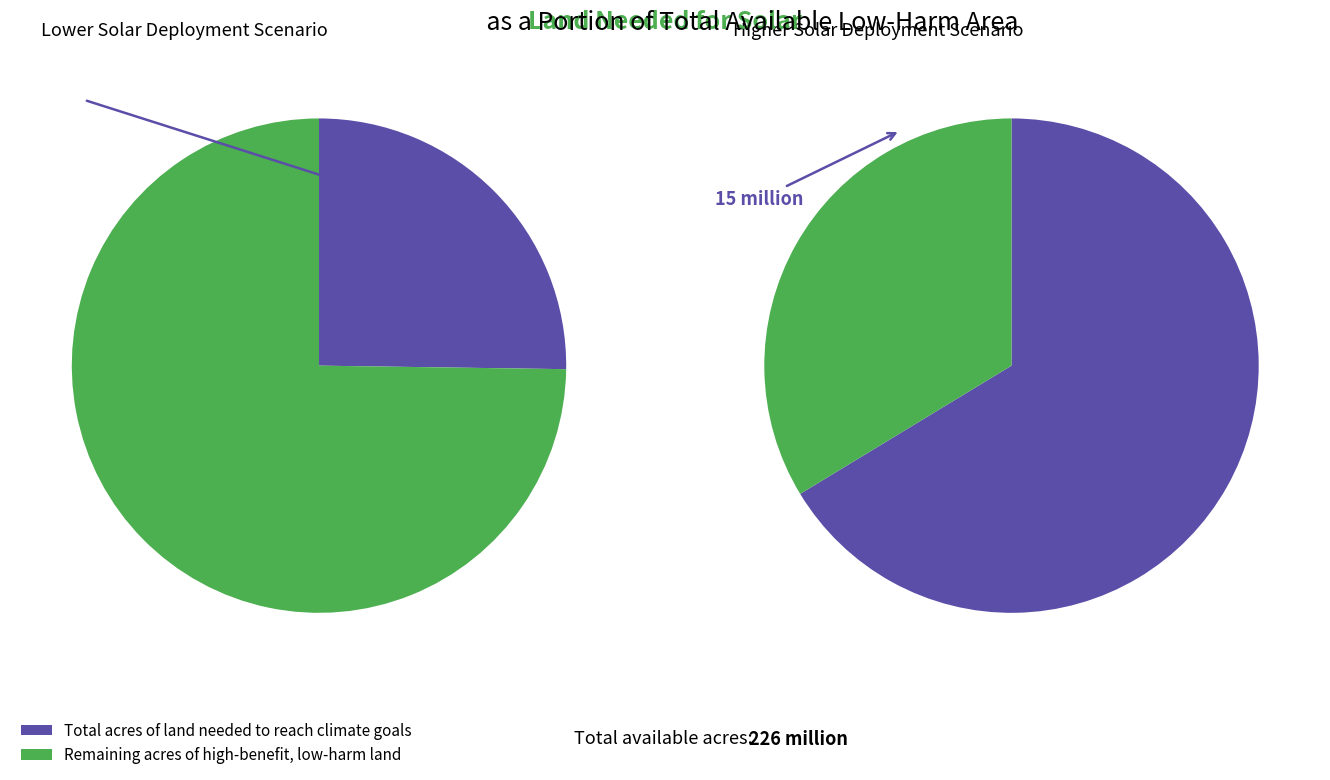

What is the total percentage of 8 and 3?

16.3%